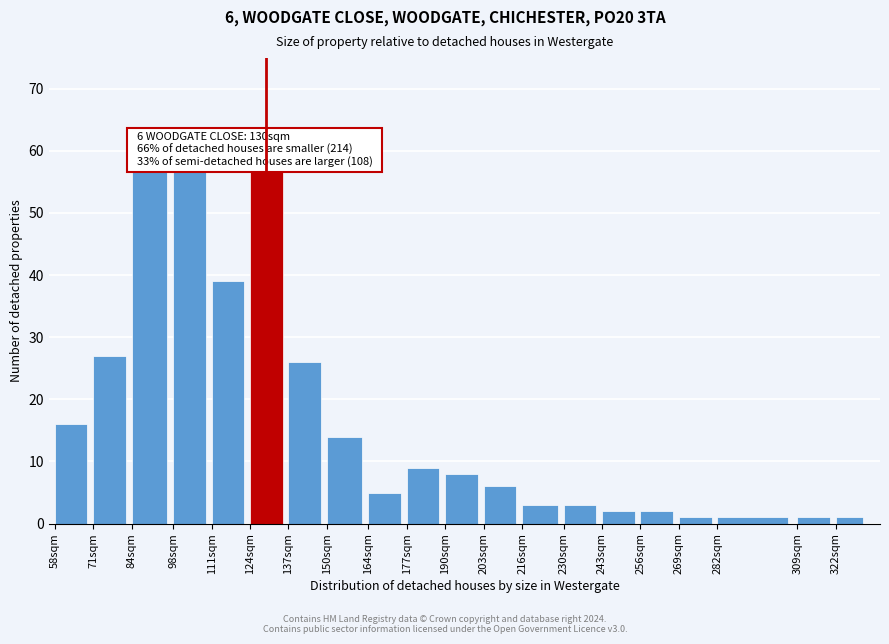

Reading right to left, what are all the values shown in this chart?

322sqm=1	309sqm=1	282sqm=1	269sqm=1	256sqm=2	243sqm=2	230sqm=3	216sqm=3	203sqm=6	190sqm=8	177sqm=9	164sqm=5	150sqm=14	137sqm=26	124sqm=57	111sqm=39	98sqm=57	84sqm=57	71sqm=27	58sqm=16